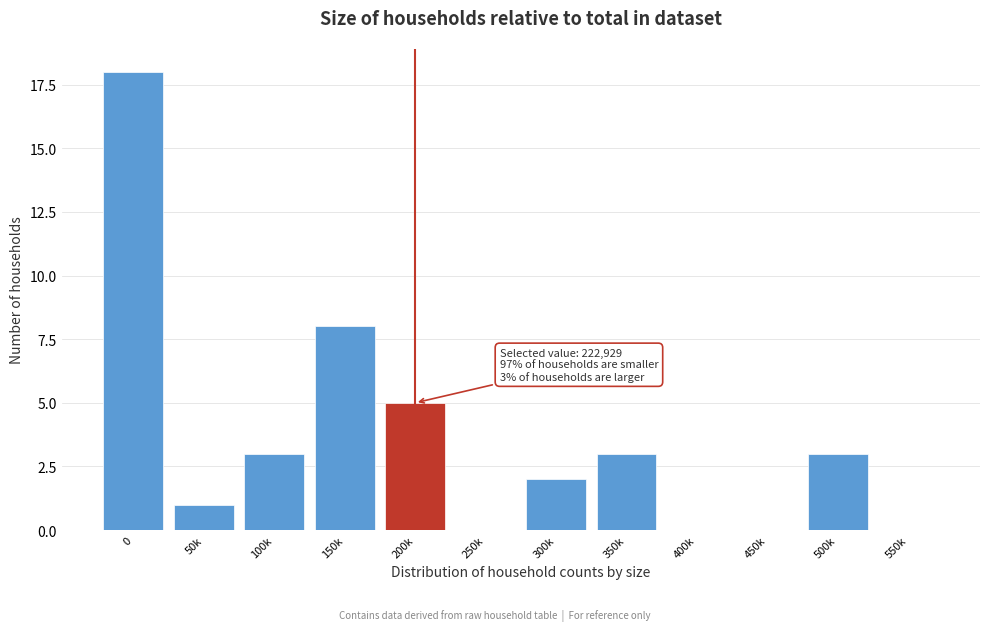

Reading right to left, list all the values displayed in this chart.

550k=0	500k=3	450k=0	400k=0	350k=3	300k=2	250k=0	200k=5	150k=8	100k=3	50k=1	0=18